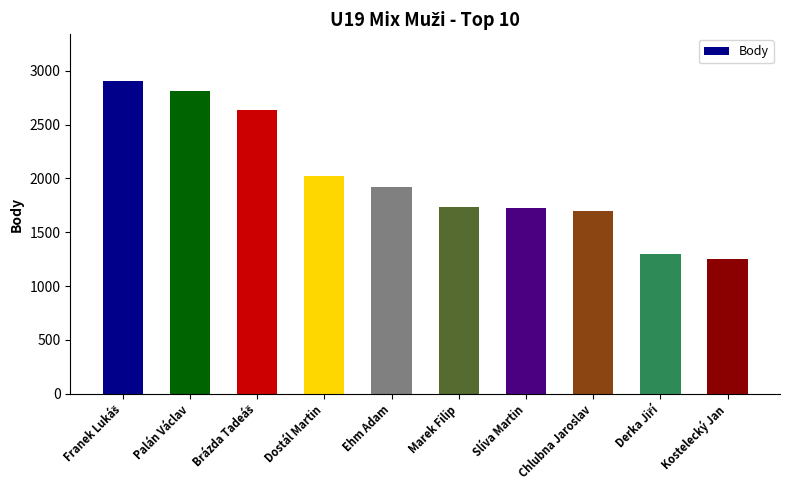

What is the greatest value displayed?

2904